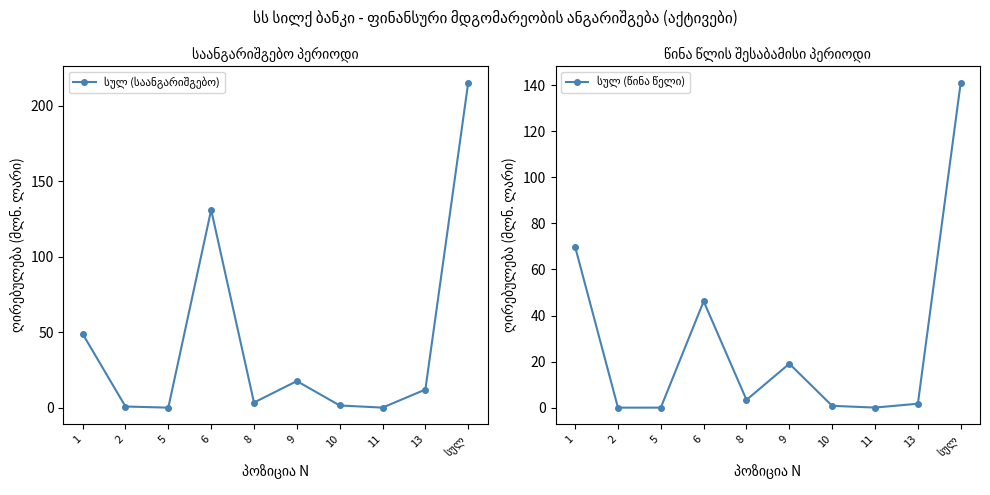

Is it true that სულ (საანგარიშგებო) equals 0.0 at 11?

False